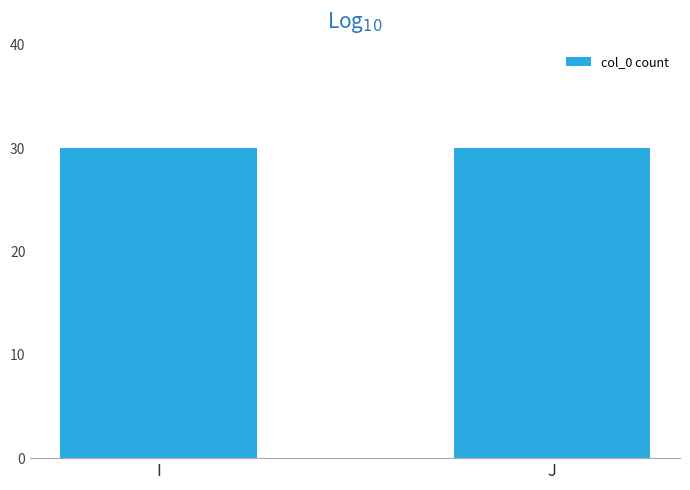

Between 15 and 22, which is larger?

22